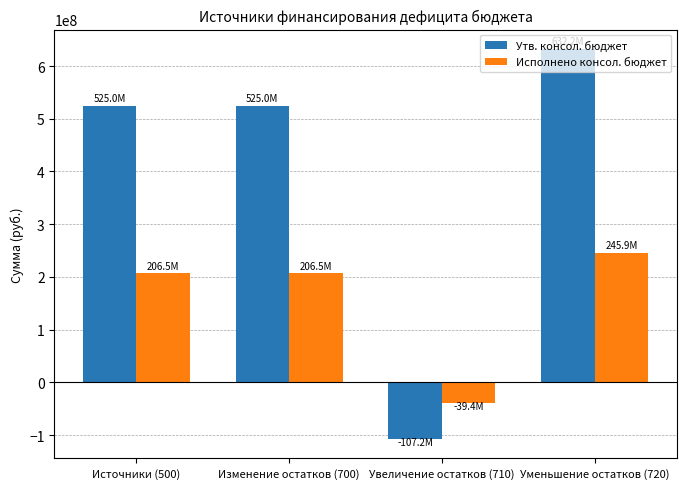

List the series in order of their peak value, lowest first.

Исполнено консол. бюджет, Утв. консол. бюджет